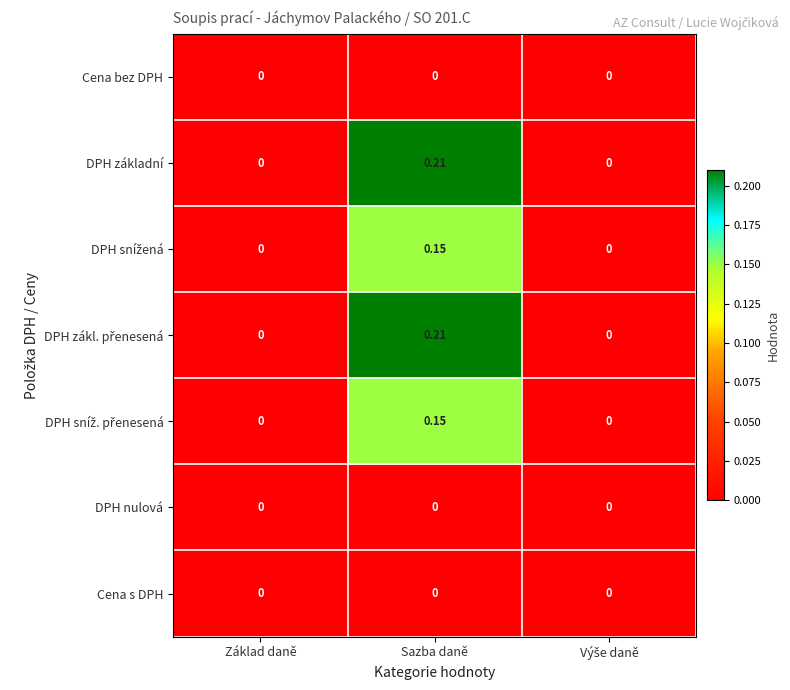

At which category is the sum across all series the highest?

Sazba daně